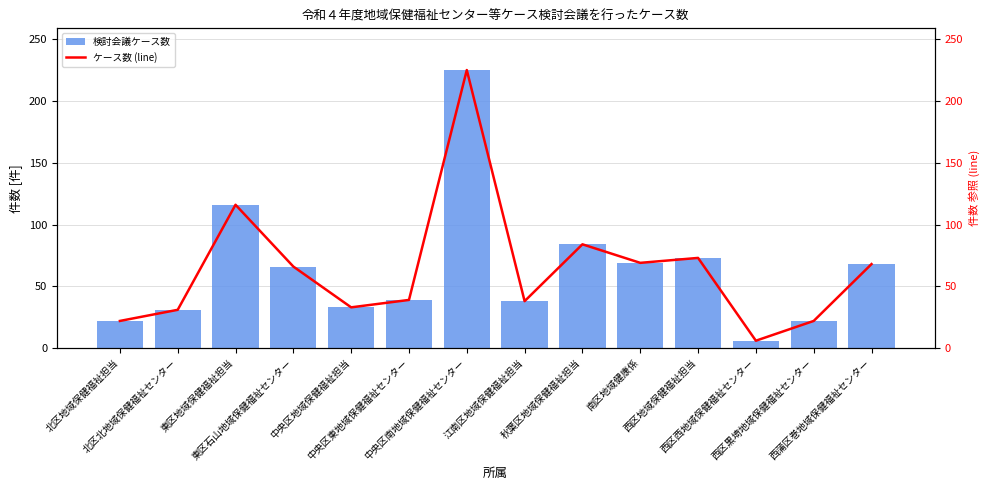

What is the sum of all 検討会議ケース数 values?

892